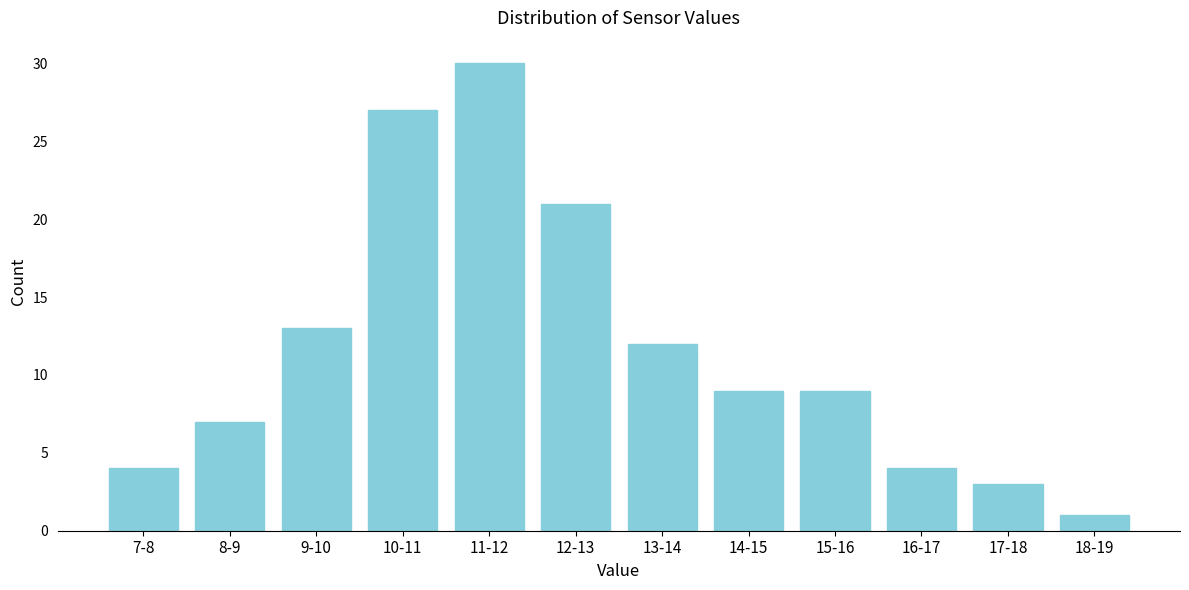

Reading left to right, list all the values displayed in this chart.

4	7	13	27	30	21	12	9	9	4	3	1